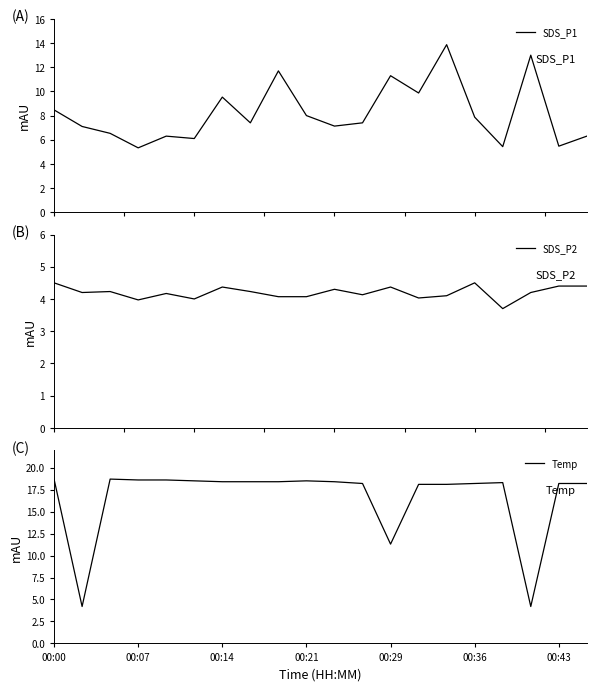

In Temp, how many points are higher than both neighbors (excluding endpoints)?

3